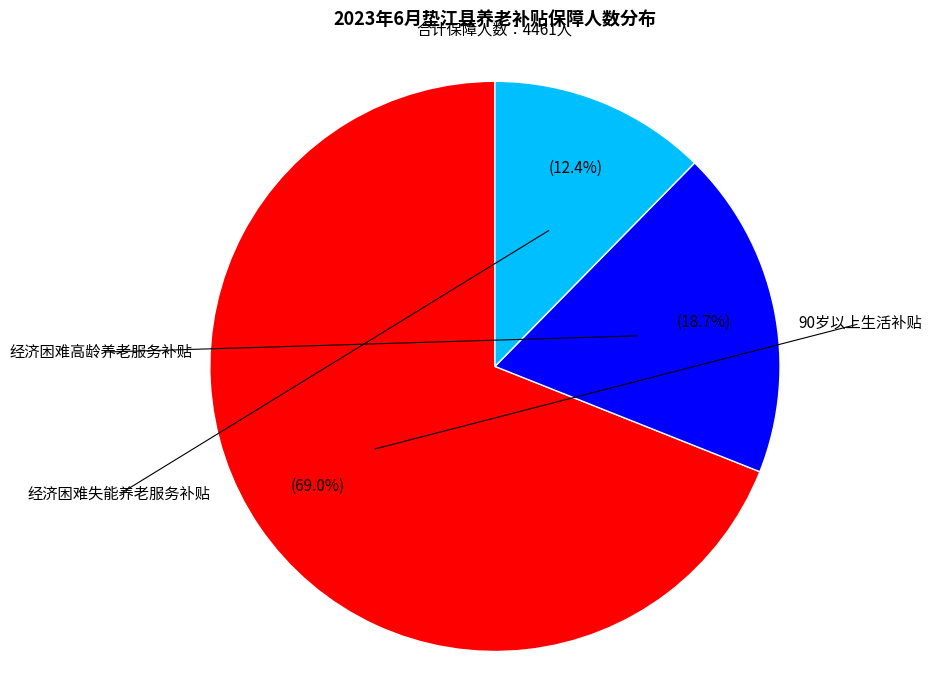

To the nearest percent, what is the combined percentage of 经济困难高龄养老服务补贴 and 经济困难失能养老服务补贴?

31%